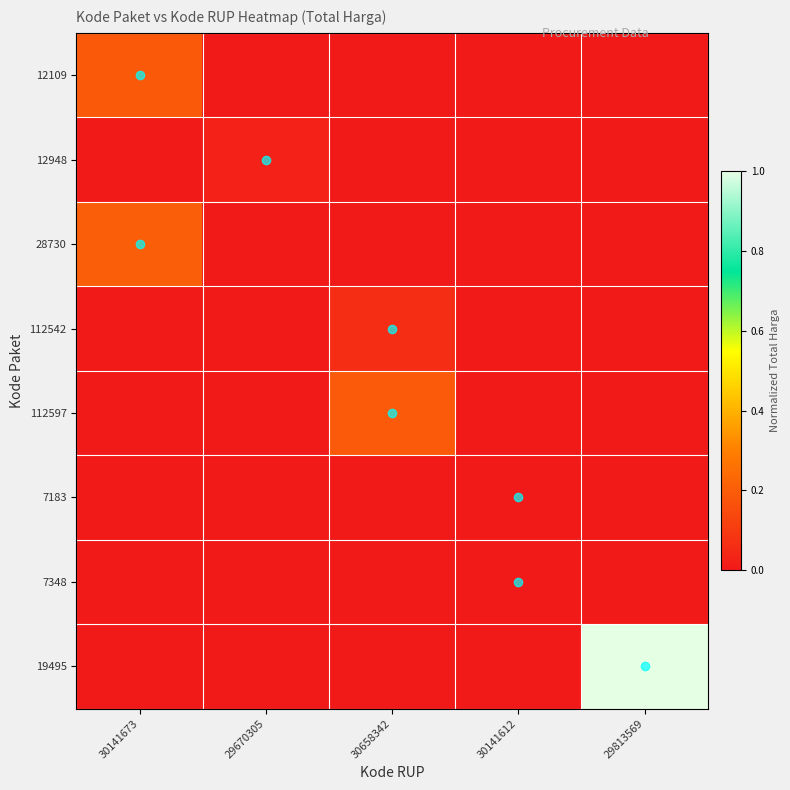

Rank the series by their maximum value, from lowest to highest.

7183, 7348, 12948, 112542, 12109, 112597, 28730, 19495